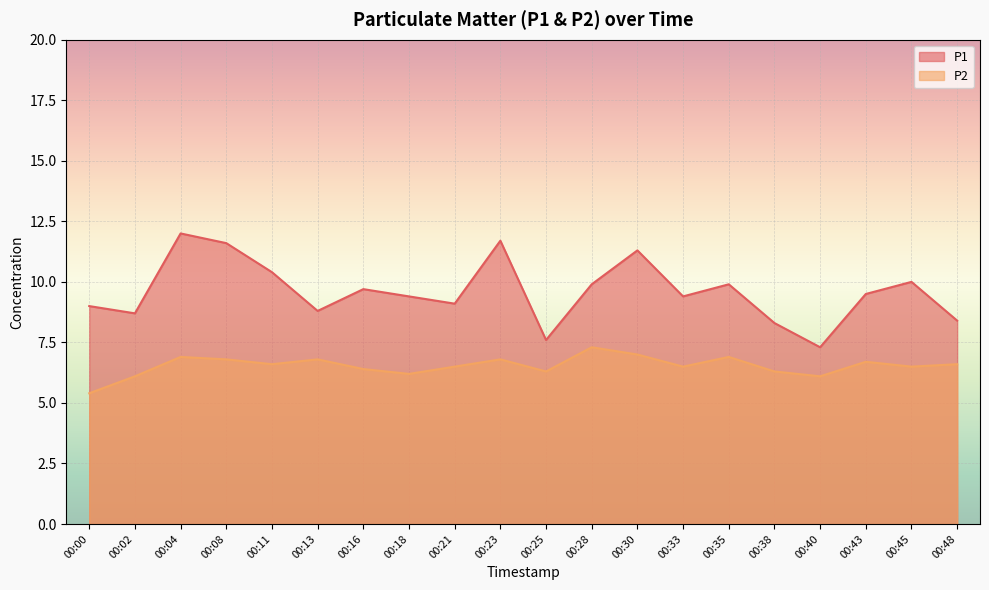

Where is the first local minimum for P2?

00:11